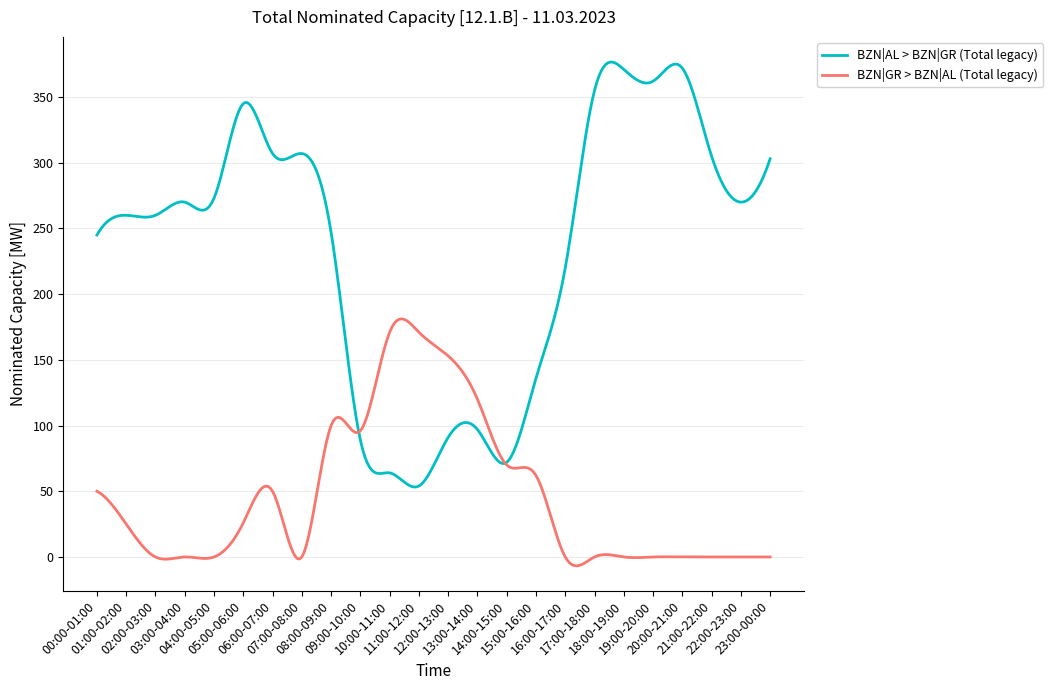

Which series has the largest total across all categories?

BZN|AL > BZN|GR (Total legacy)